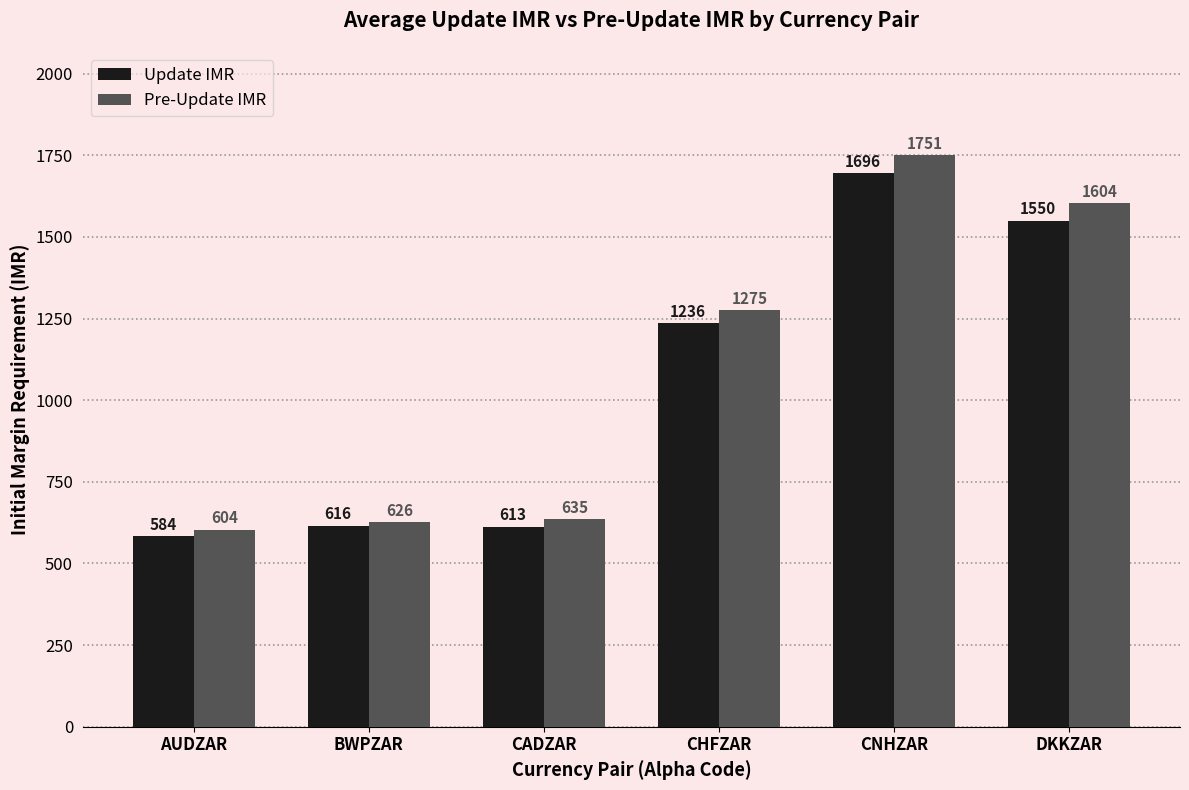

What is the sum of the Update IMR values at BWPZAR and AUDZAR?

1200